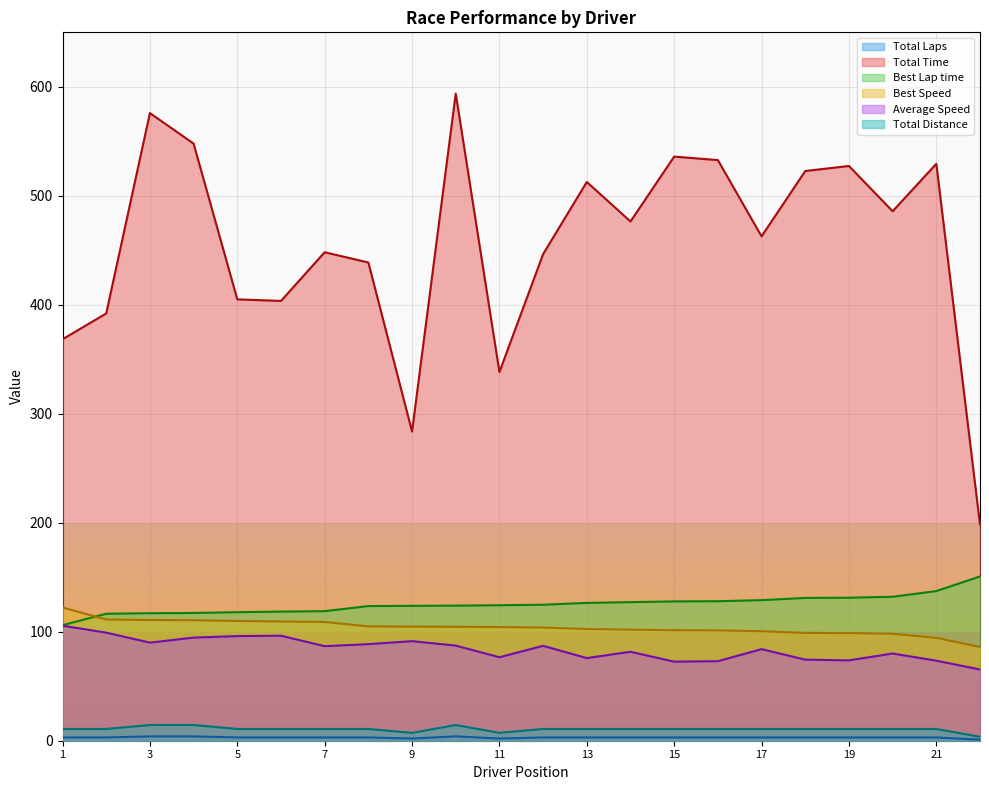

Is it true that Average Speed equals 84.0 at 17?

True